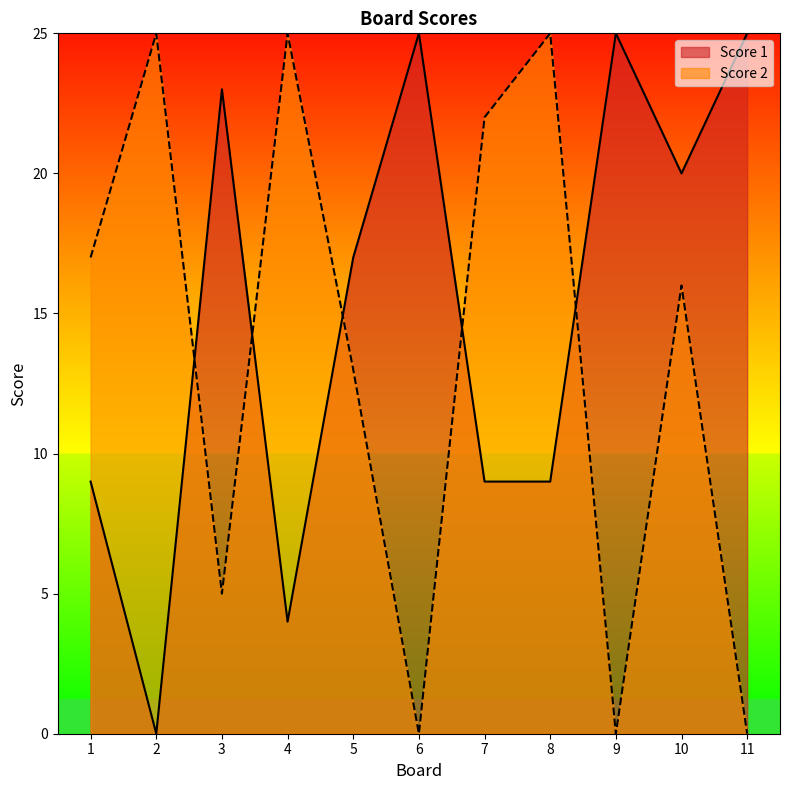

What is the sum of all Score 2 values?

148